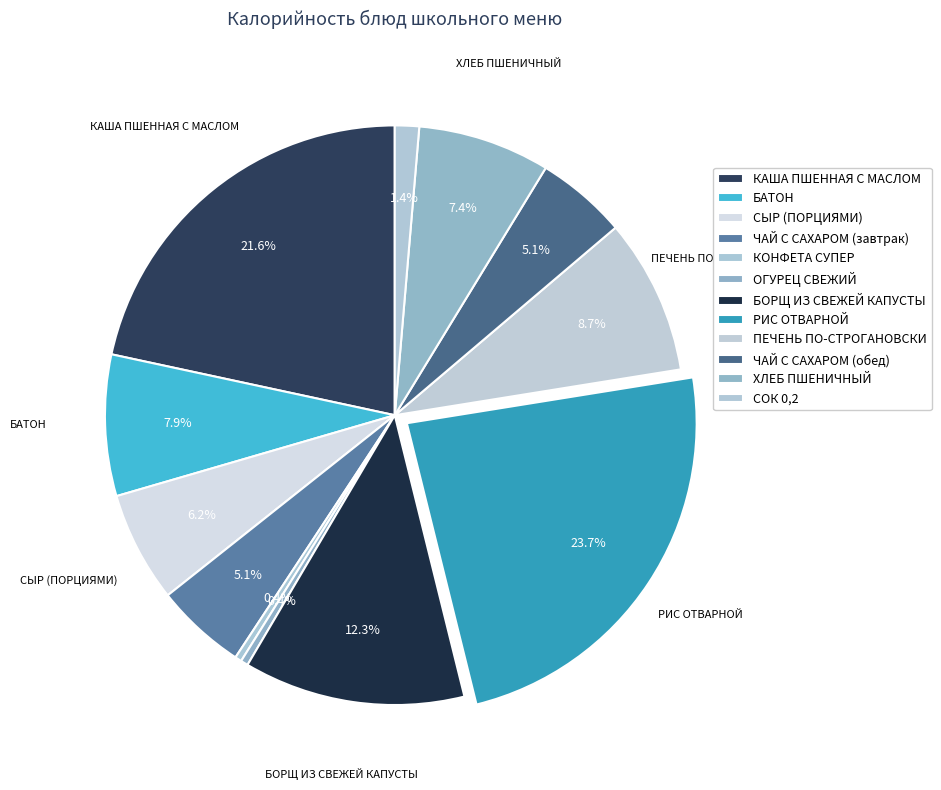

Count the number of slices in the pie.

12